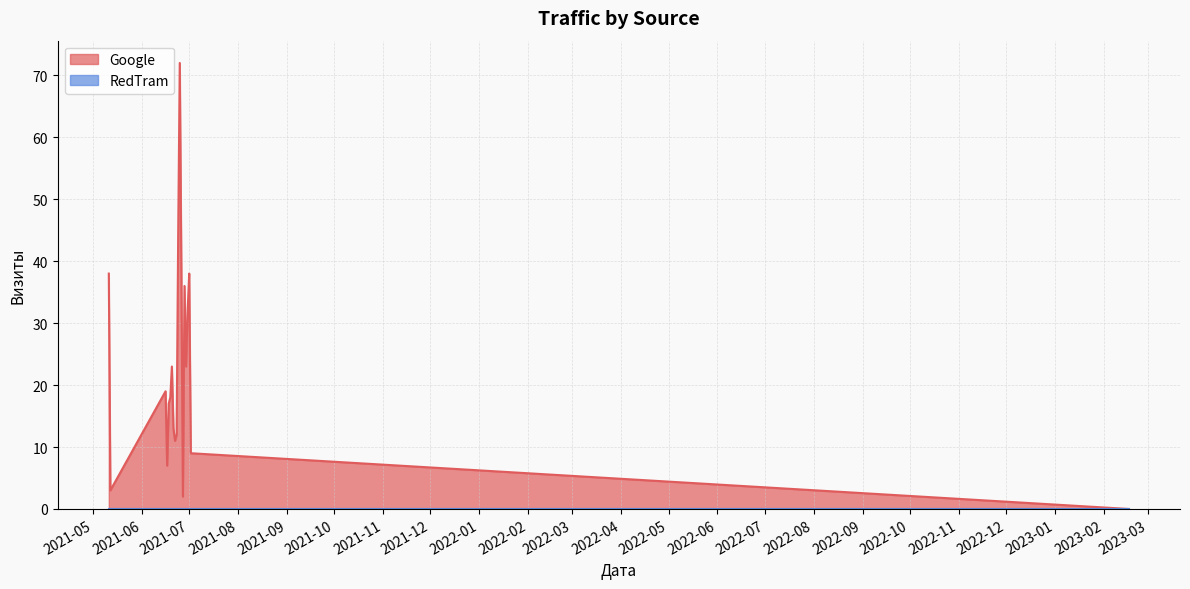

True or false: RedTram and Google cross at least once.

False